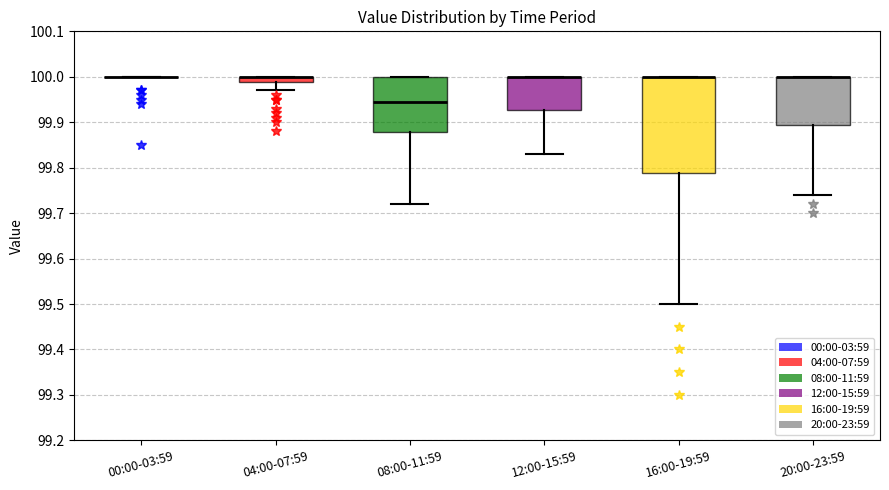

Comparing the boxes themselves (not the whiskers), which one is the tallest?

16:00-19:59